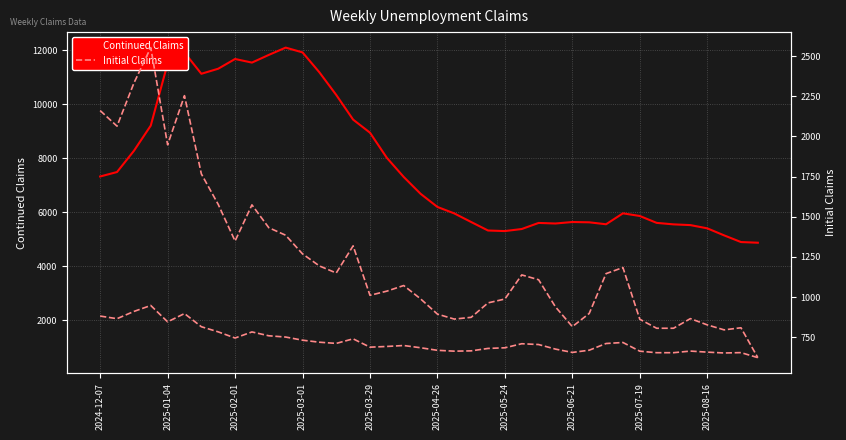

Which series has the largest total across all categories?

Continued Claims